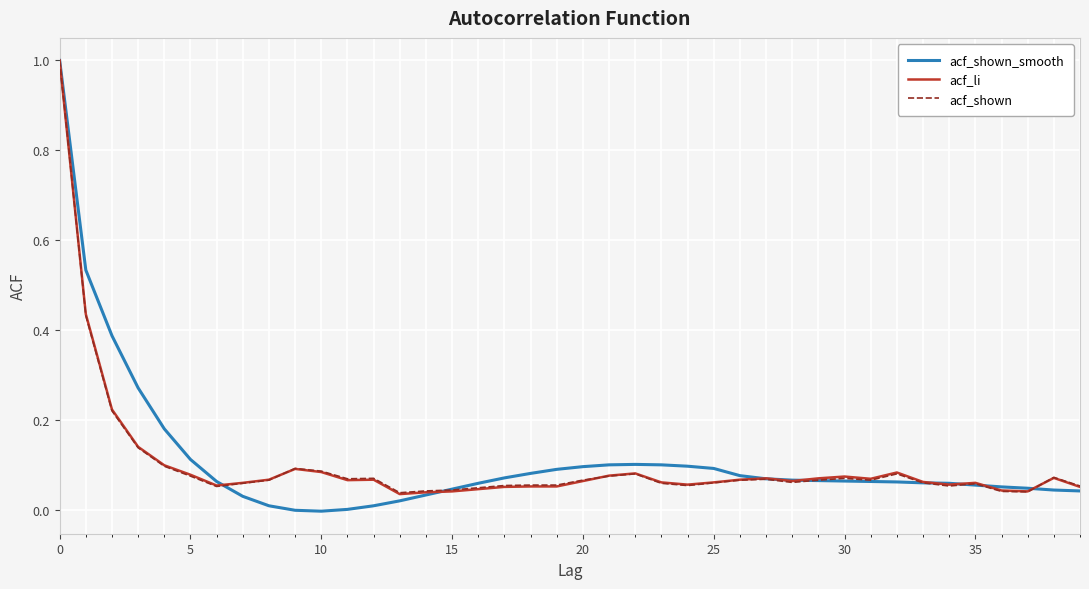

What is the maximum value shown in the chart?

1.0